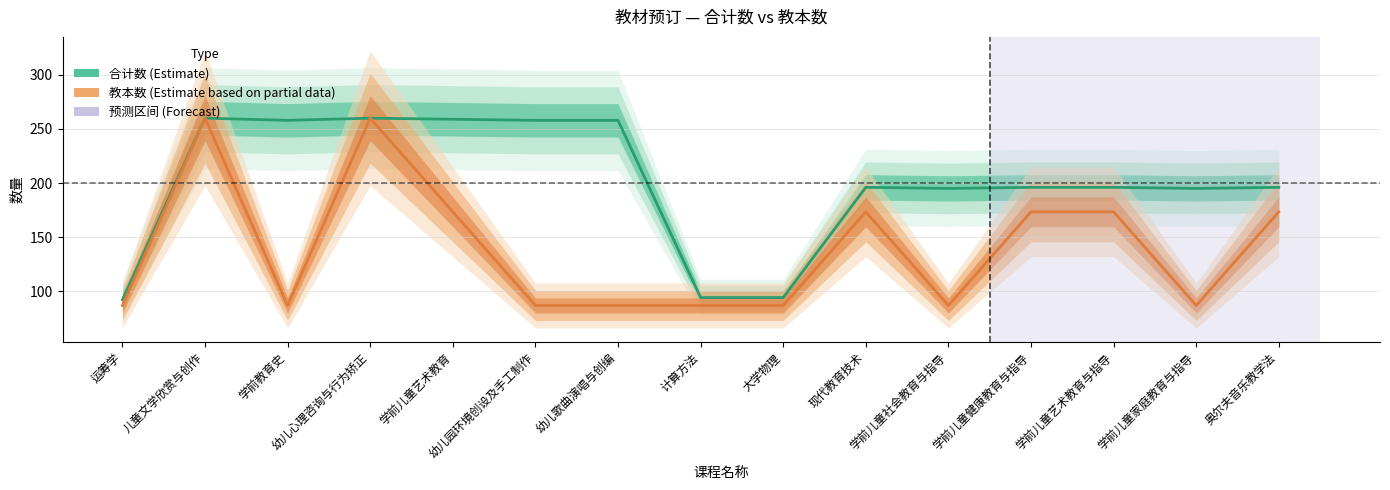

True or false: 合计数 (Estimate) has more than 1 interior local peaks.

True